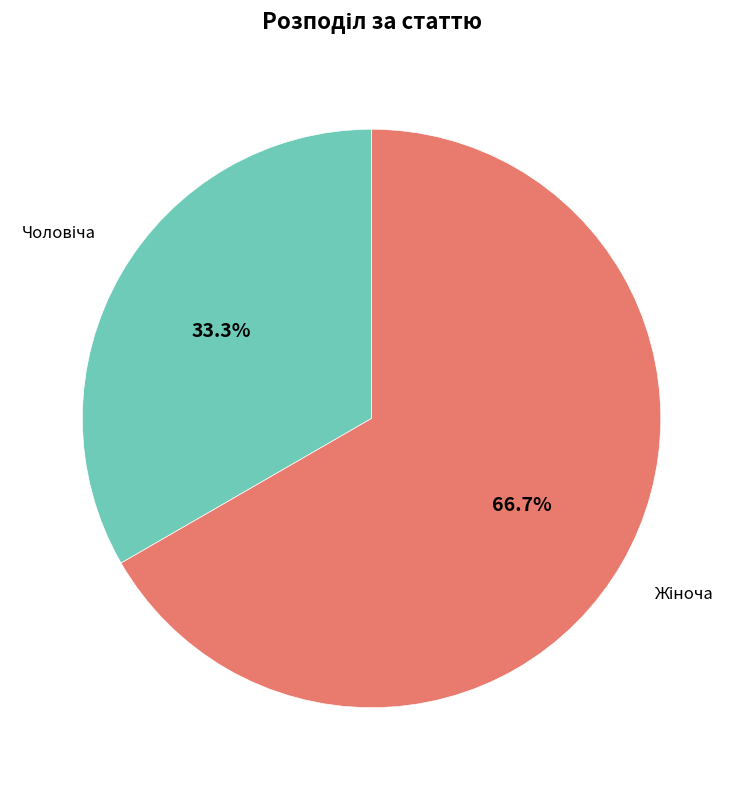

To the nearest percent, what is the average slice percentage?

50%